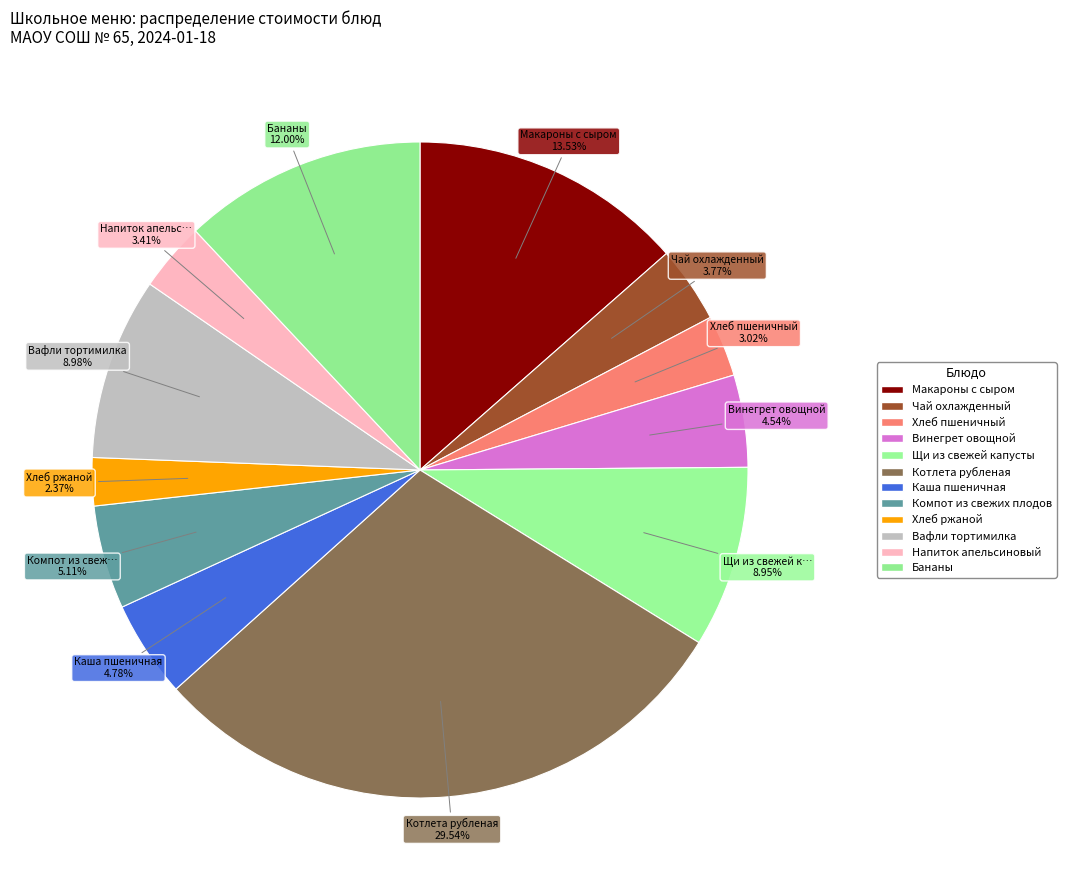

How many segments does this pie chart have?

12